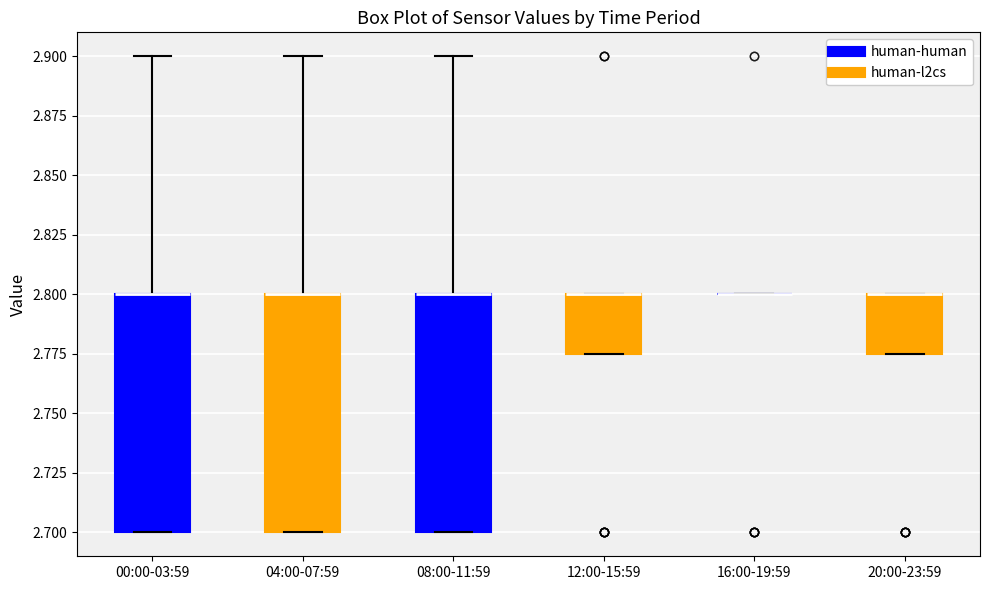

Where is the lower edge of the box for 12:00-15:59 on the y-axis? The values are not printed on the chart, so give them approximately, as read against the axis.

2.775